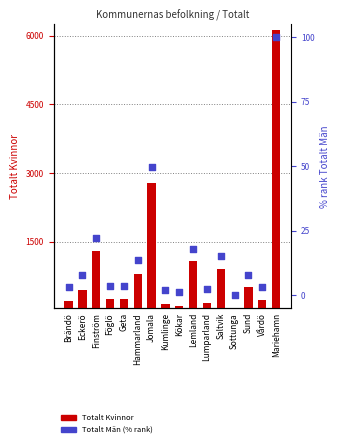

Which series reaches the maximum Y coordinate?

Totalt Kvinnor